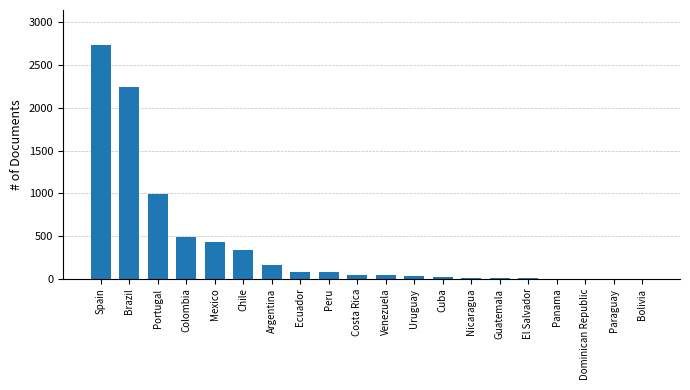

Are the bars grouped side by side (vs. stacked)?

No